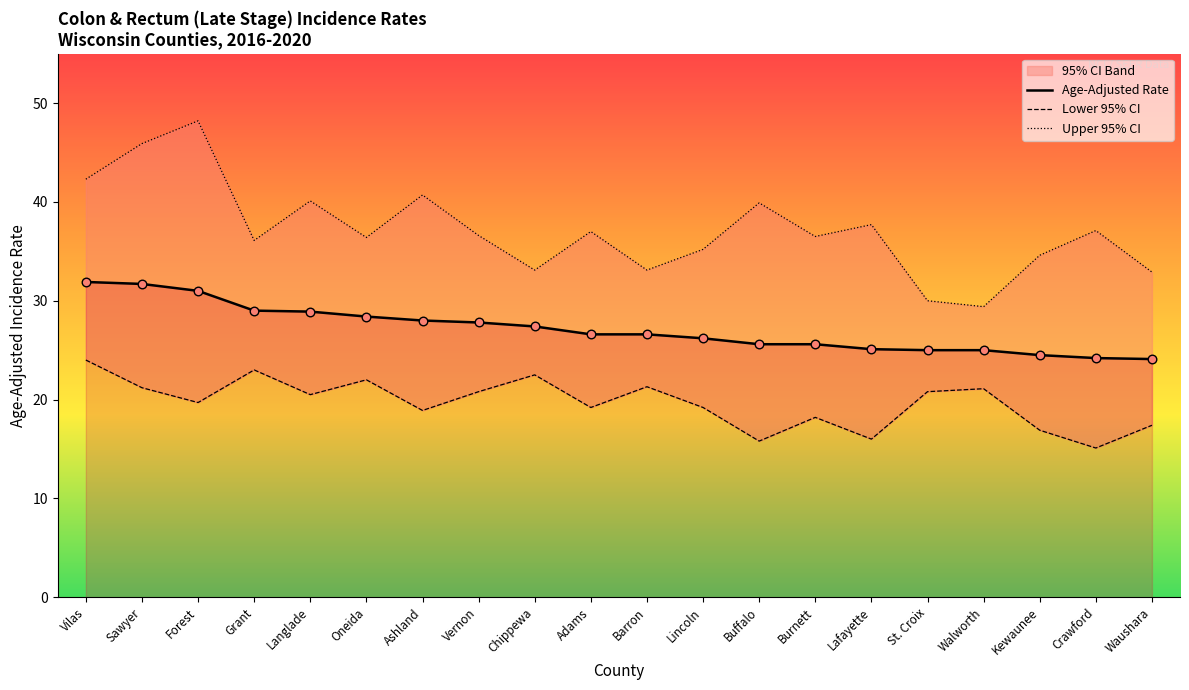

Which series has the largest total across all categories?

Upper 95% CI